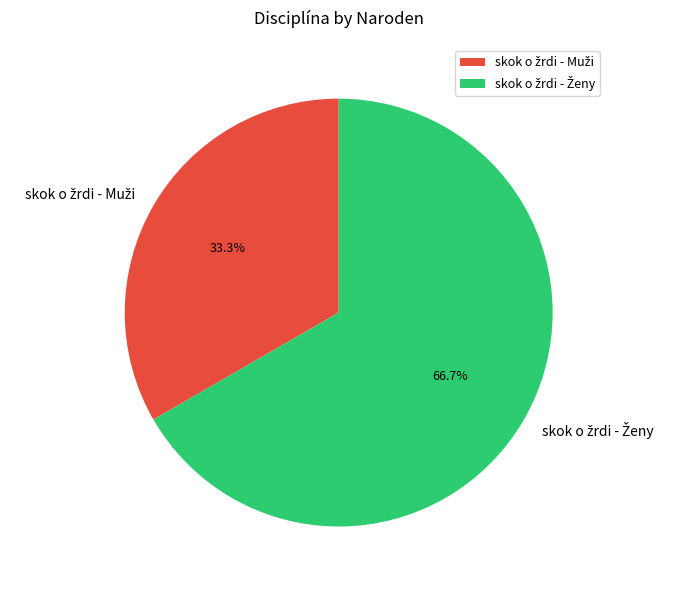

To the nearest percent, what is the difference between the largest and smallest slice percentages?

33%